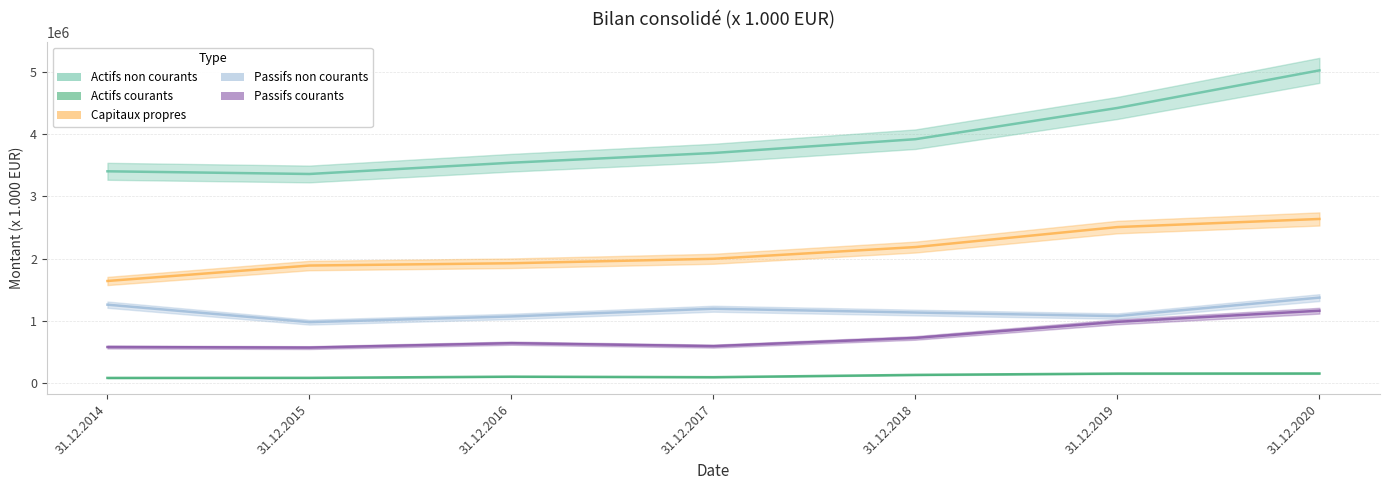

What is the difference between the second highest and minimum values in the Passifs non courants series?

280163.6